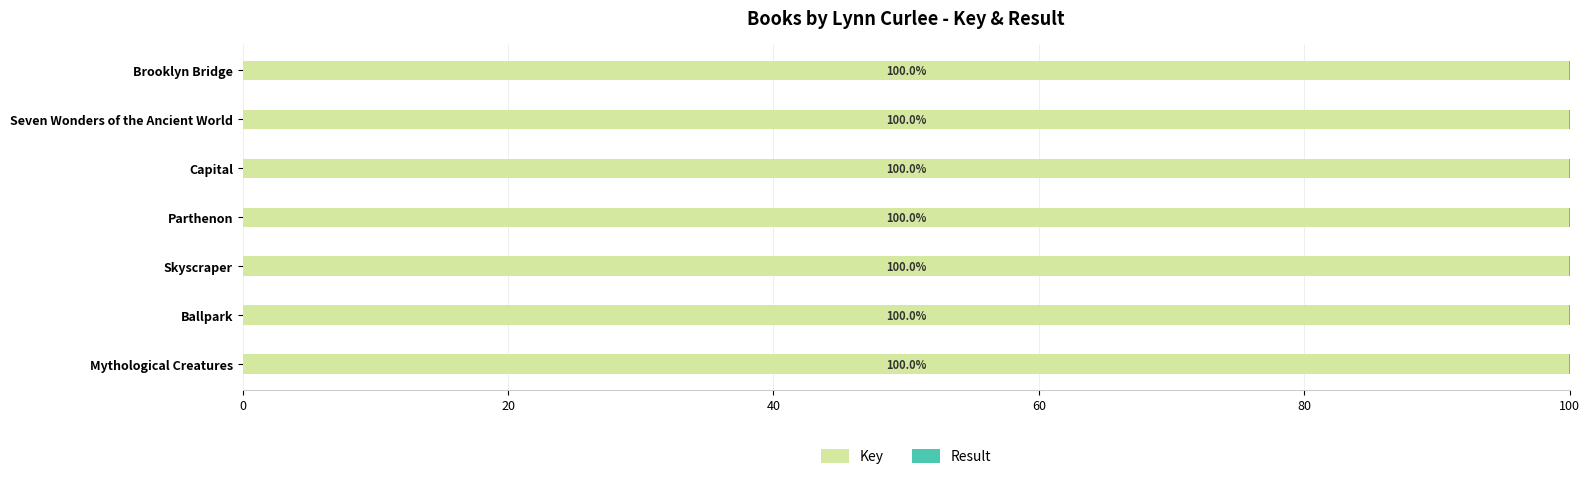

Where is Key nearest to the value 99?

Brooklyn Bridge